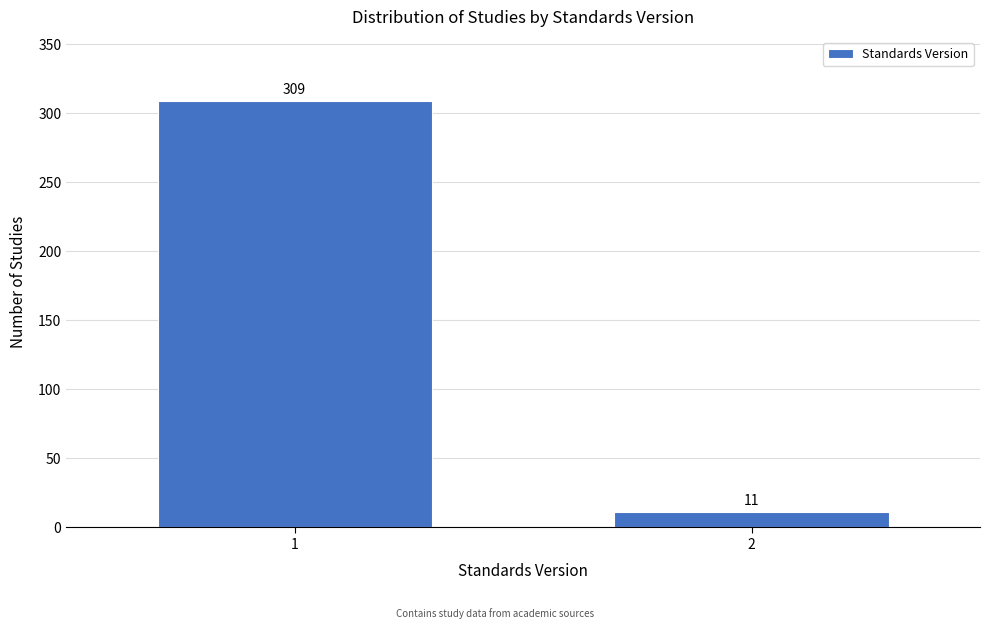

Reading right to left, what are all the values shown in this chart?

2=11	1=309